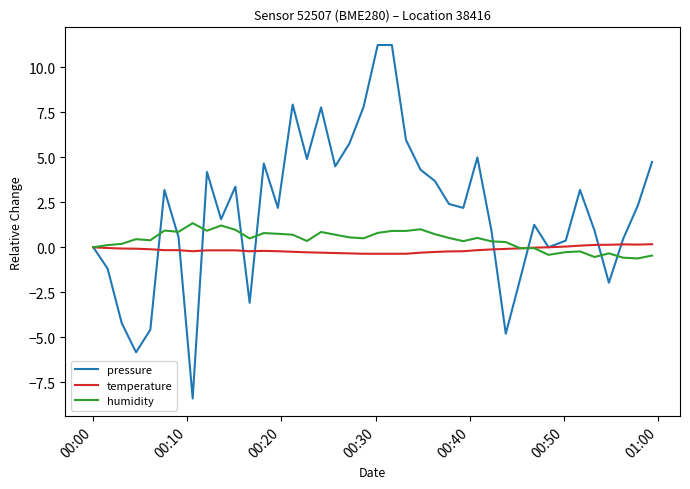

List the series in order of their peak value, lowest first.

temperature, humidity, pressure